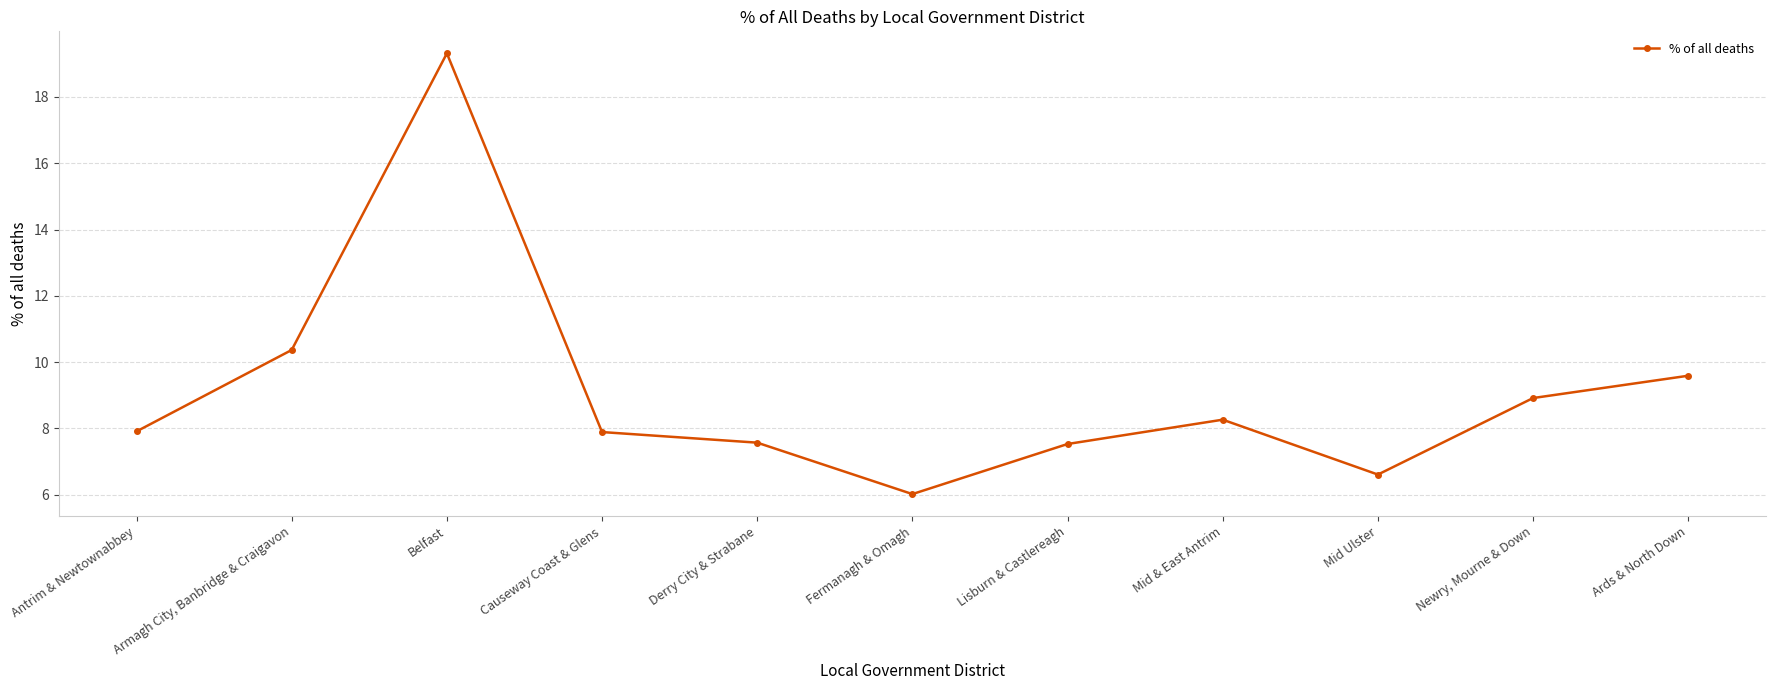

What is the smallest value displayed?

6.0